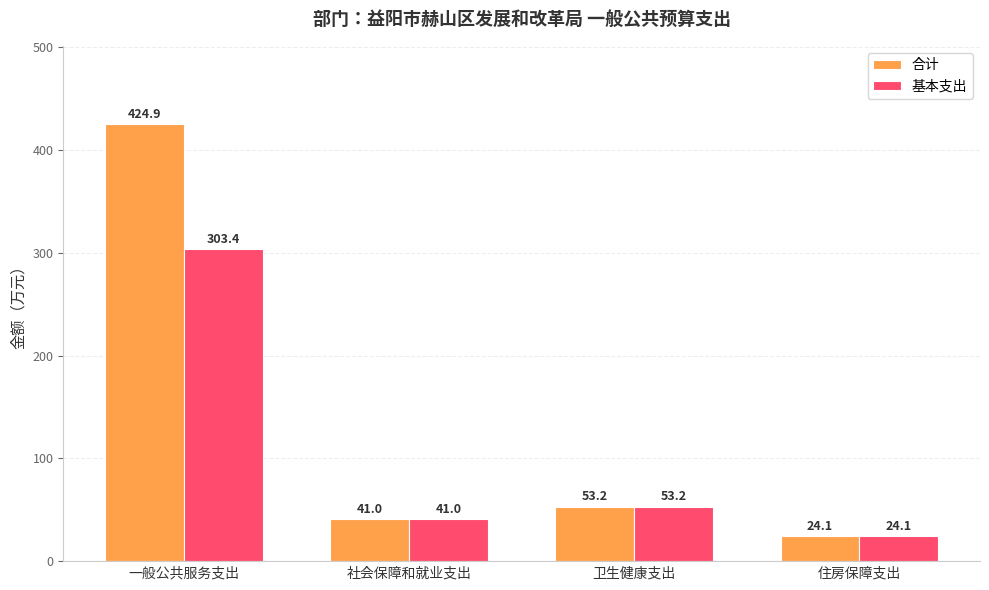

Reading right to left, what are all the values shown in this chart?

合计: 住房保障支出=24.1	卫生健康支出=53.2	社会保障和就业支出=41.0	一般公共服务支出=424.9
基本支出: 住房保障支出=24.1	卫生健康支出=53.2	社会保障和就业支出=41.0	一般公共服务支出=303.4